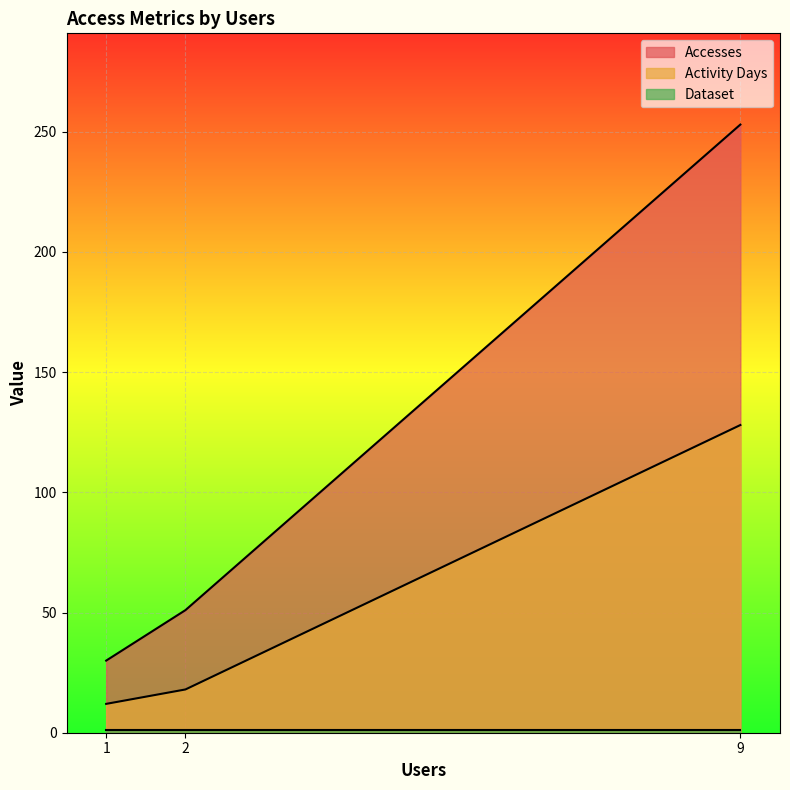

The Activity Days series shows 195 at 9. True or false?

False